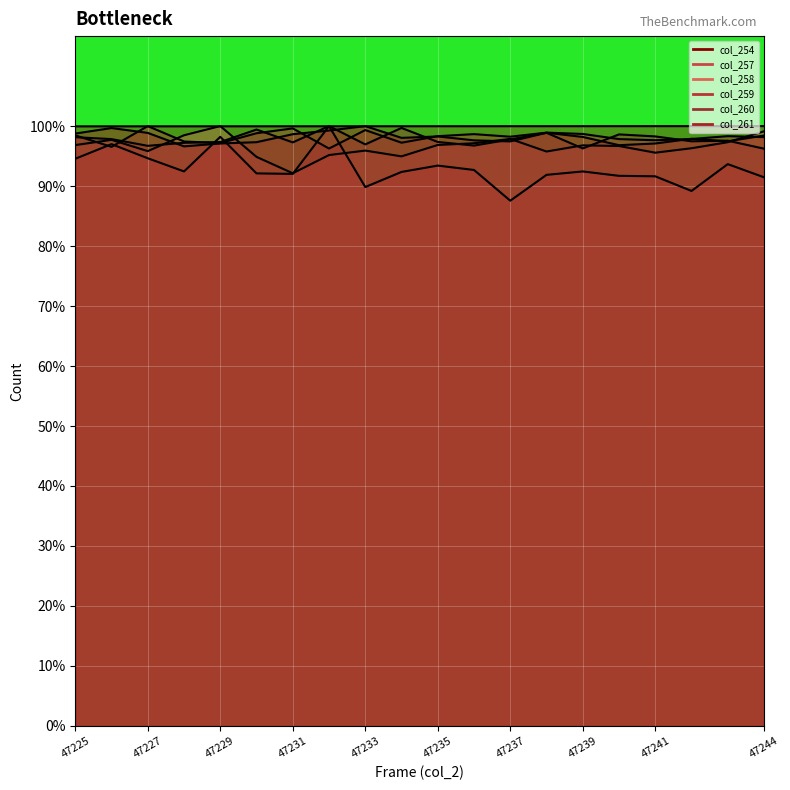

Between 47229 and 47243, which series saw the biggest shift?

col_257